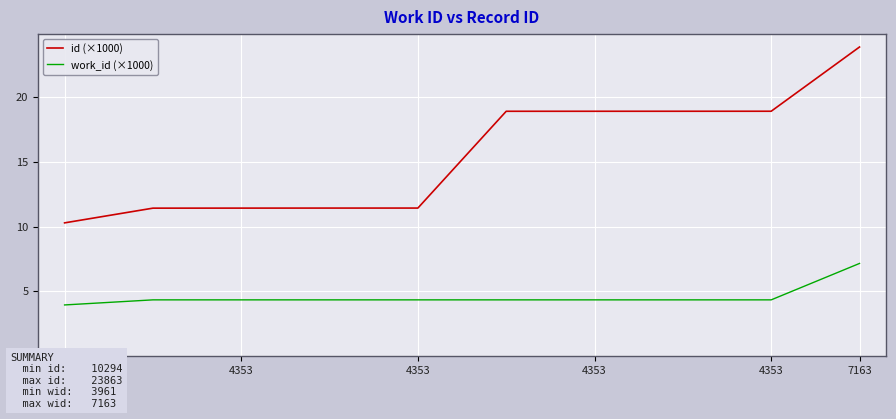

Which series has the largest total across all categories?

id (×1000)